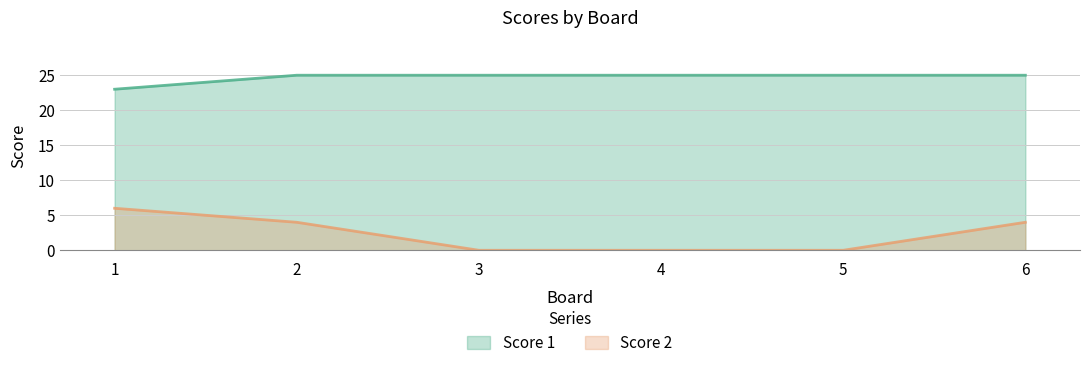

What is the sum of the Score 2 values at 2 and 3?

4